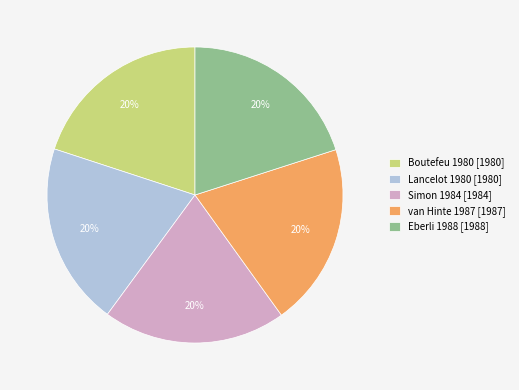

The Simon 1984 slice represents 20% of the pie. True or false?

True